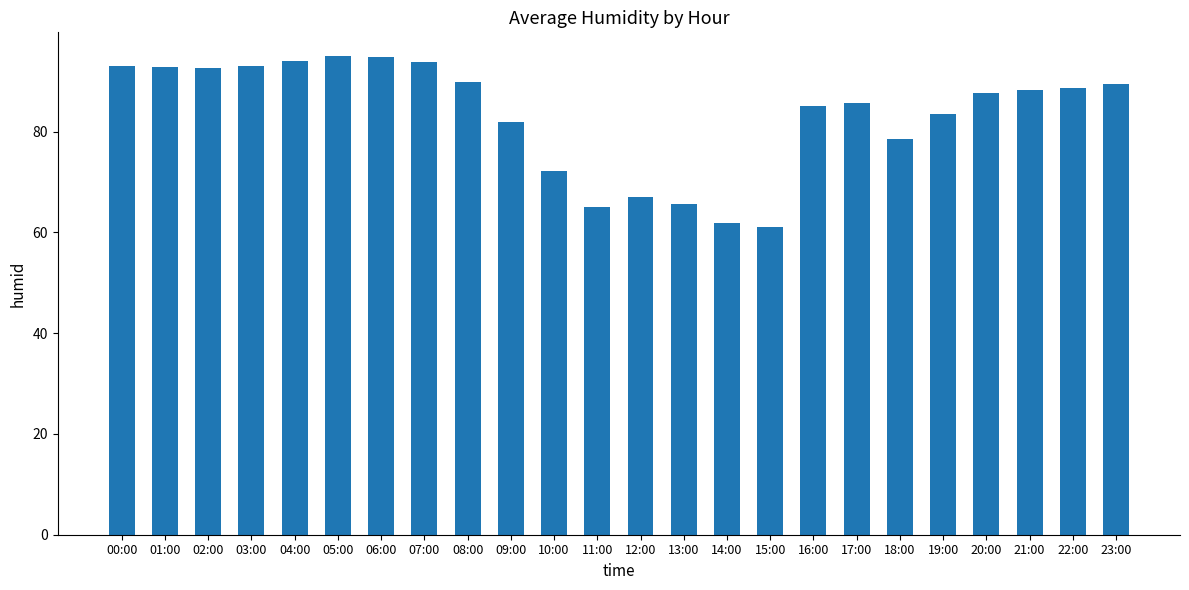

What is the value of the 18th bar from the left?

85.7